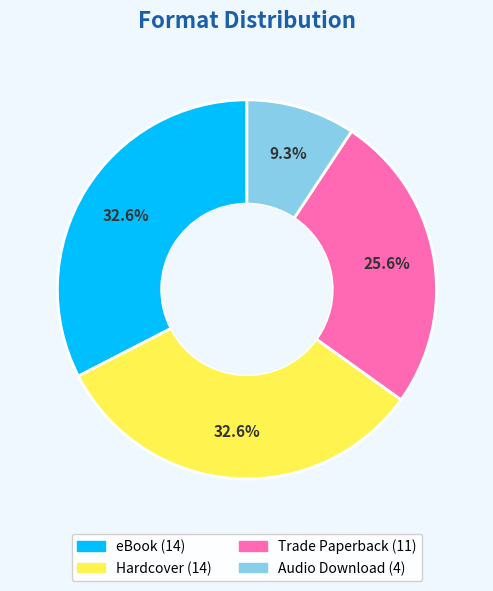

Approximately how many times larger is the value at Audio Download compared to Hardcover?

0.3